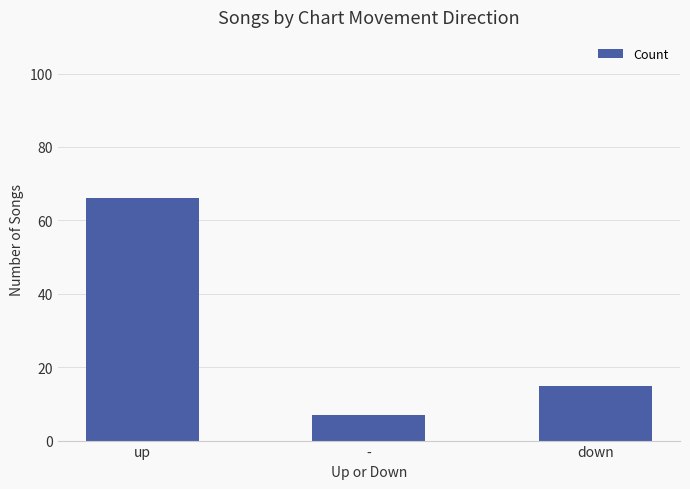

The value at - is 7. True or false?

True